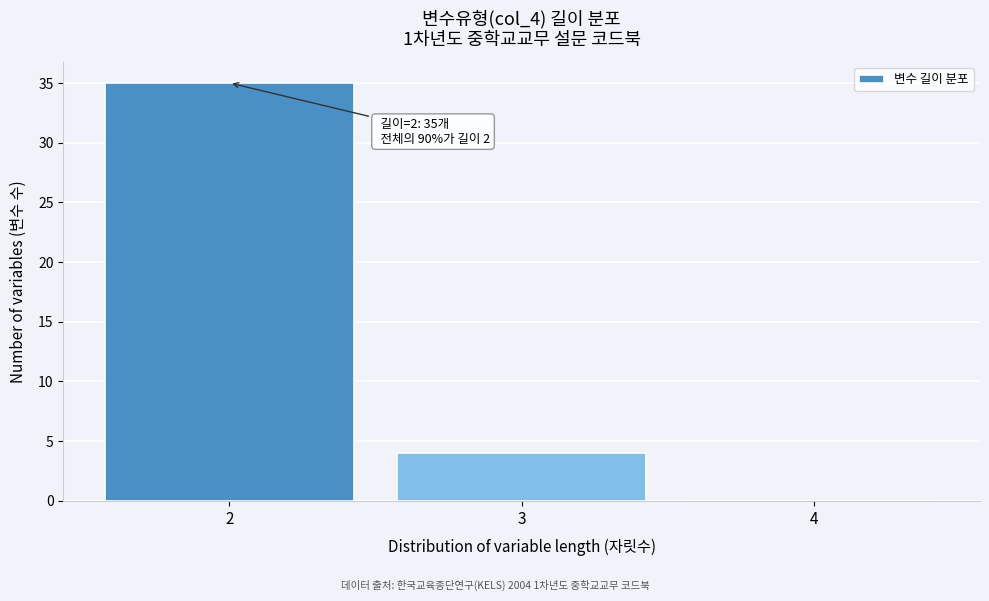

Over which range of the x-axis is the bar tallest?

1.5 to 2.5